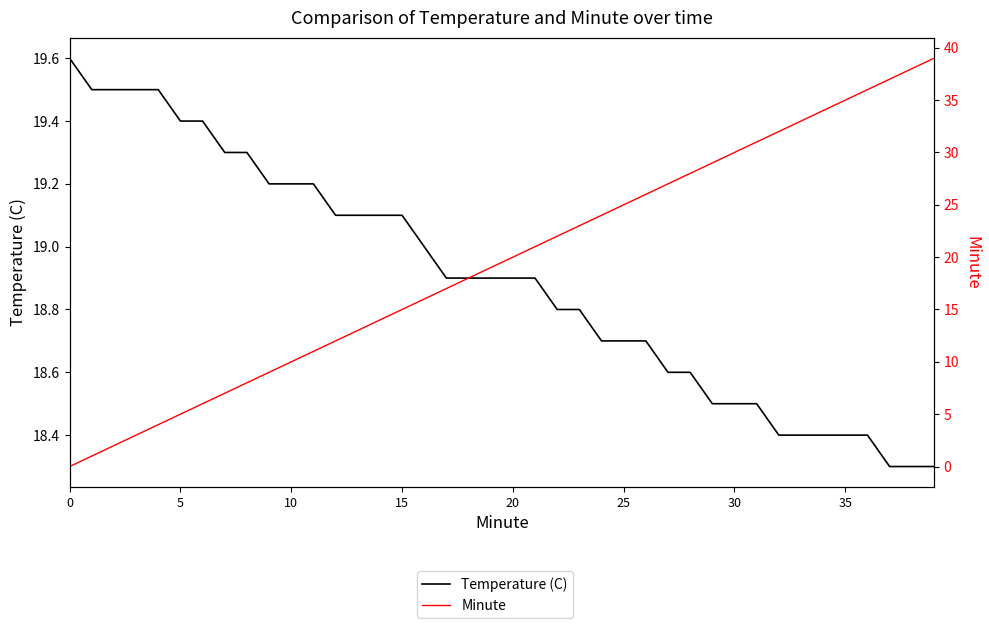

Reading right to left, extract all data points from this chart.

Temperature (C): 18.3	18.3	18.3	18.4	18.4	18.4	18.4	18.4	18.5	18.5	18.5	18.6	18.6	18.7	18.7	18.7	18.8	18.8	18.9	18.9	18.9	18.9	18.9	19.0	19.1	19.1	19.1	19.1	19.2	19.2	19.2	19.3	19.3	19.4	19.4	19.5	19.5	19.5	19.5	19.6
Minute: 39.0	38.0	37.0	36.0	35.0	34.0	33.0	32.0	31.0	30.0	29.0	28.0	27.0	26.0	25.0	24.0	23.0	22.0	21.0	20.0	19.0	18.0	17.0	16.0	15.0	14.0	13.0	12.0	11.0	10.0	9.0	8.0	7.0	6.0	5.0	4.0	3.0	2.0	1.0	0.0